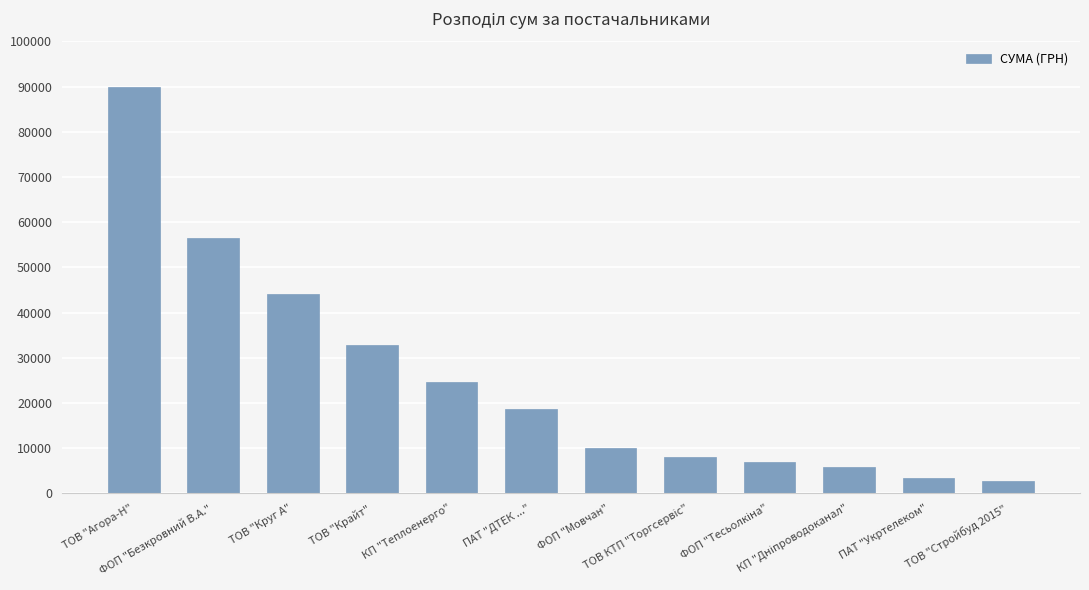

What value does the data have at ФОП "Безкровний В.А."?

56447.6